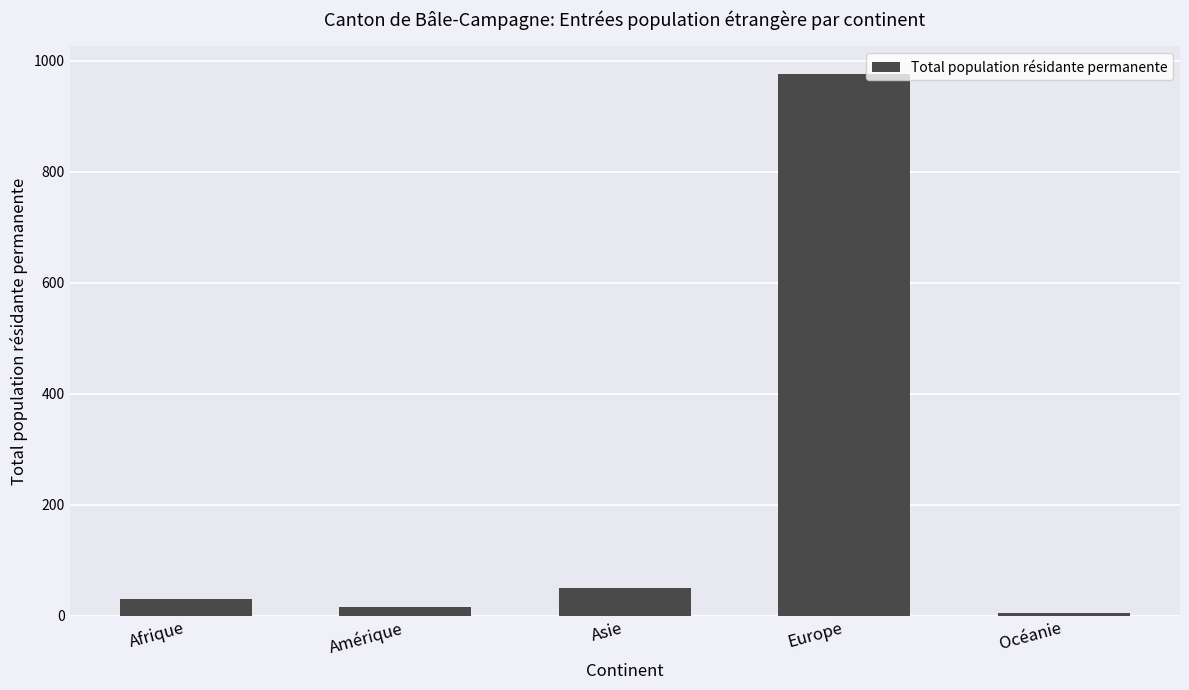

What is the approximate value at Europe?

977